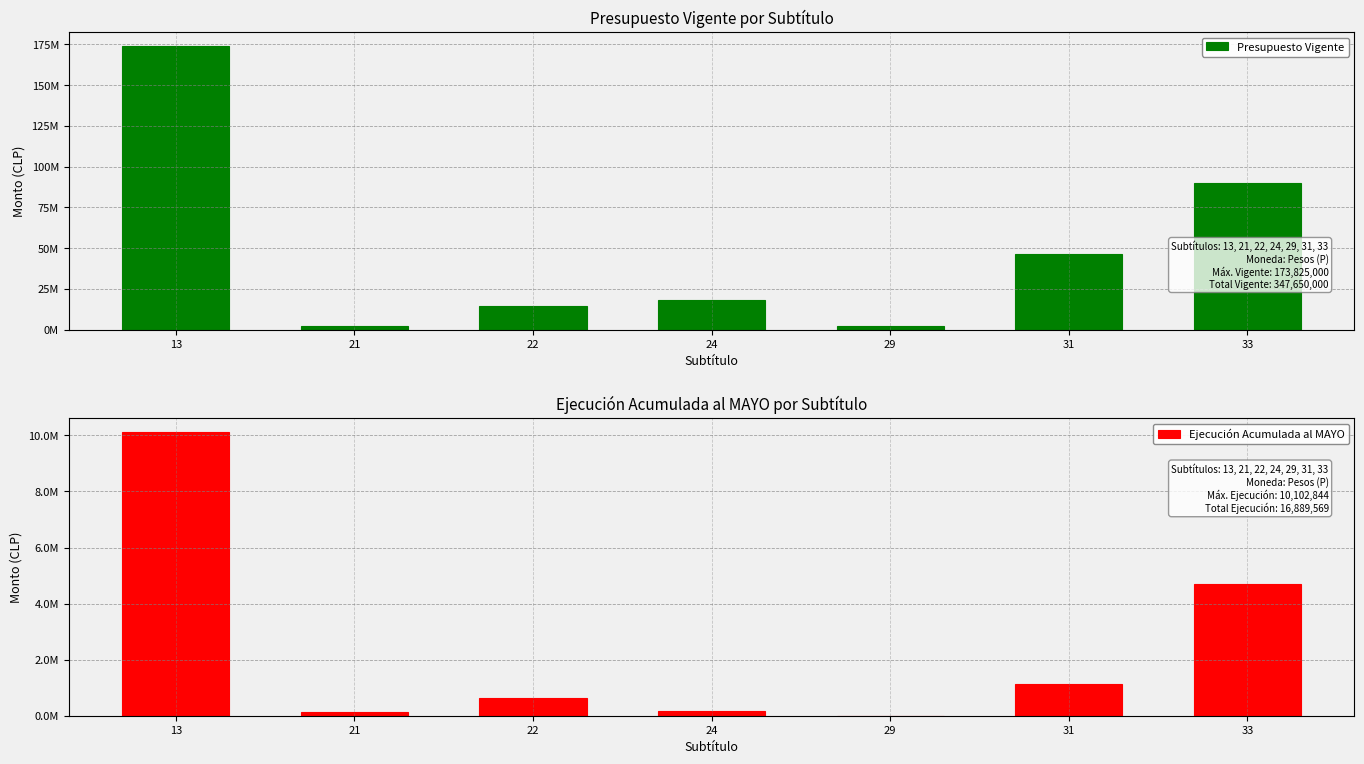

Which series has the widest spread of values?

Presupuesto Vigente